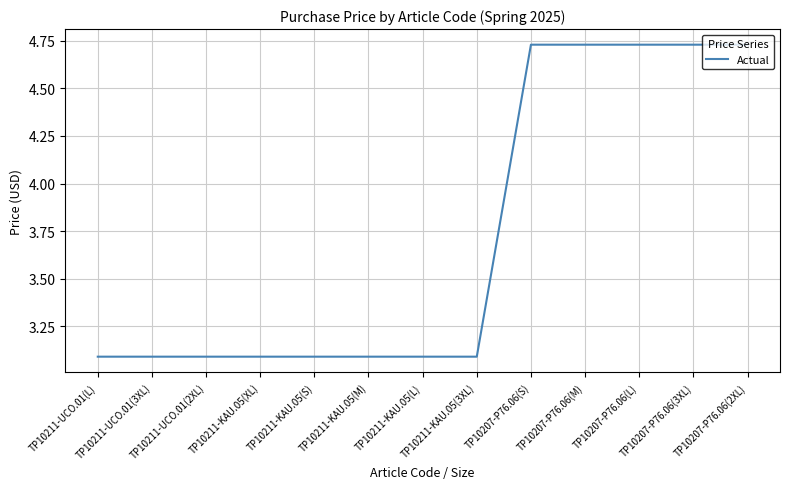

What is the difference between the maximum and minimum values?

1.6